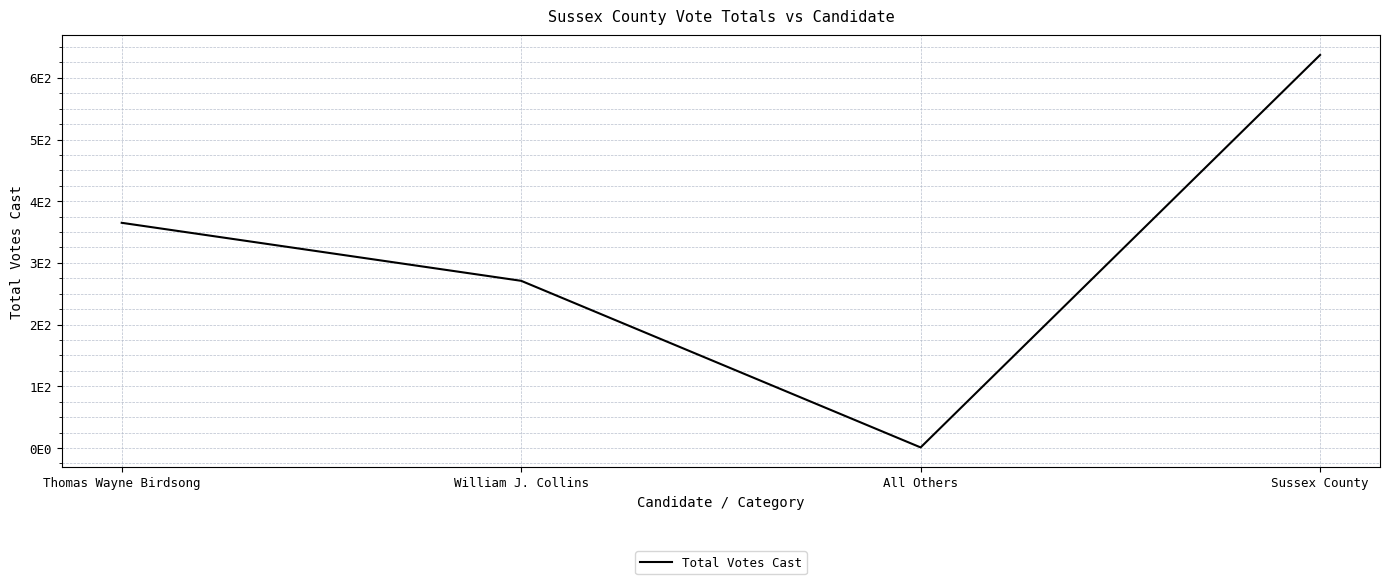

What is the difference between the second highest and minimum values?

364